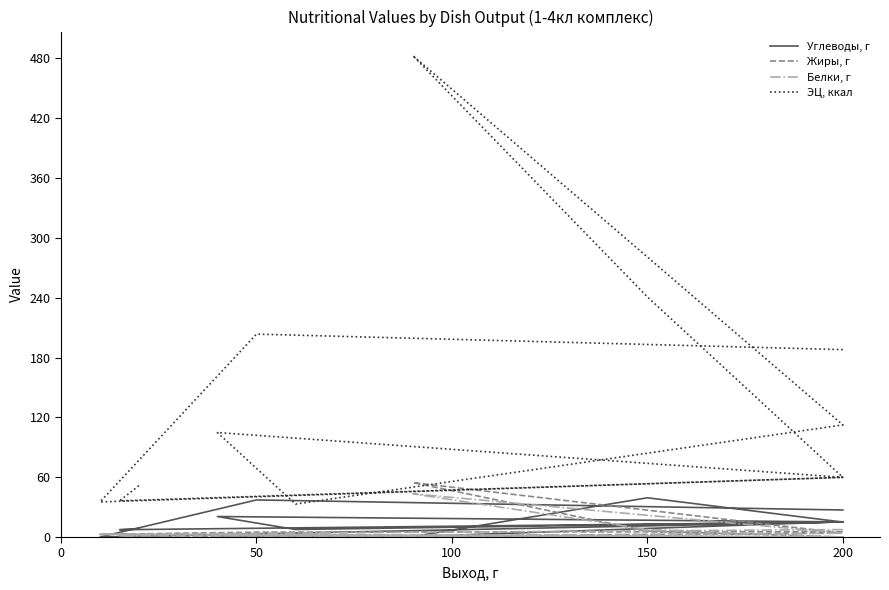

How many data points in Белки, г are less than 3?

6